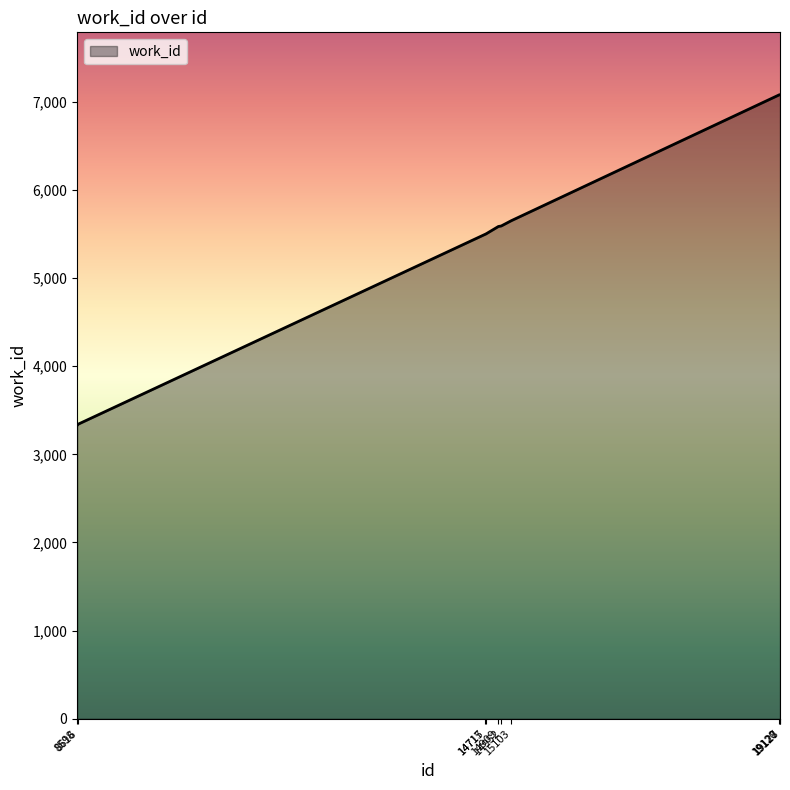

Is it true that the value at 14715 is 2084?

False